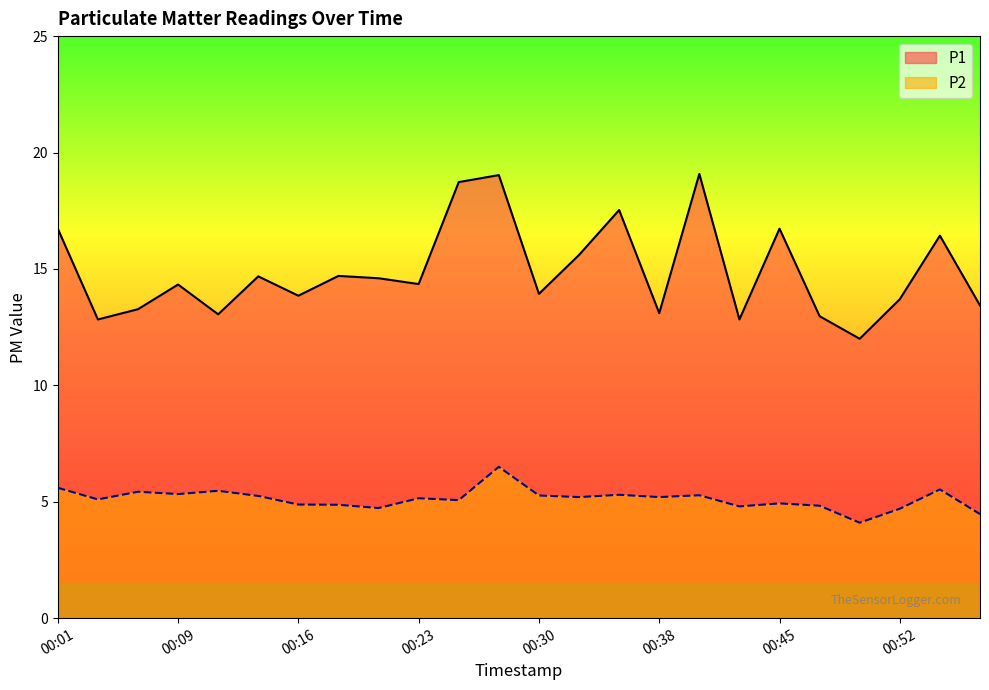

Is the value of P1 at 00:47 greater than the value of P2 at 00:04?

Yes